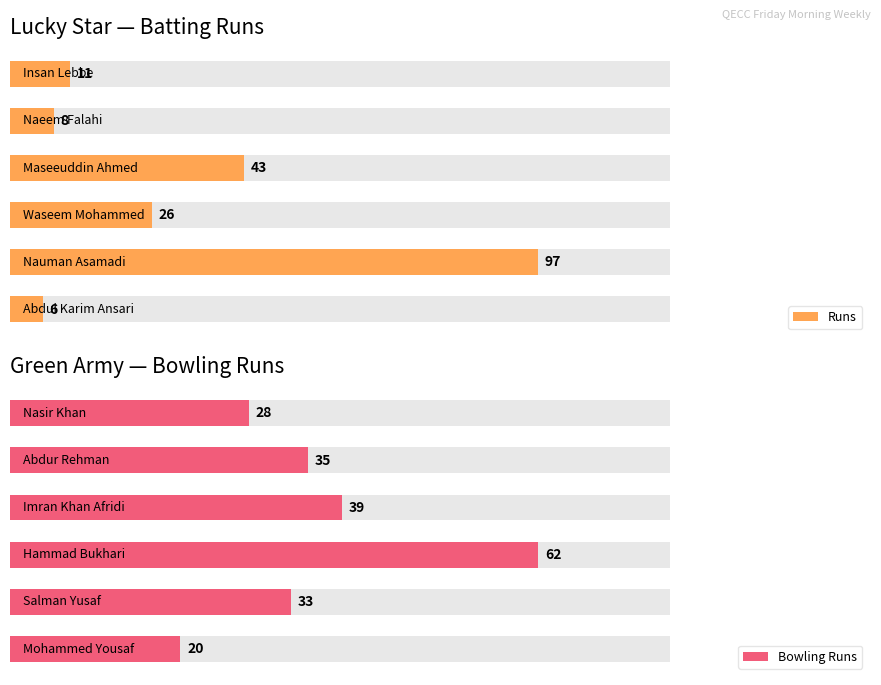

What is the difference between the maximum and minimum values in the Runs series?

91